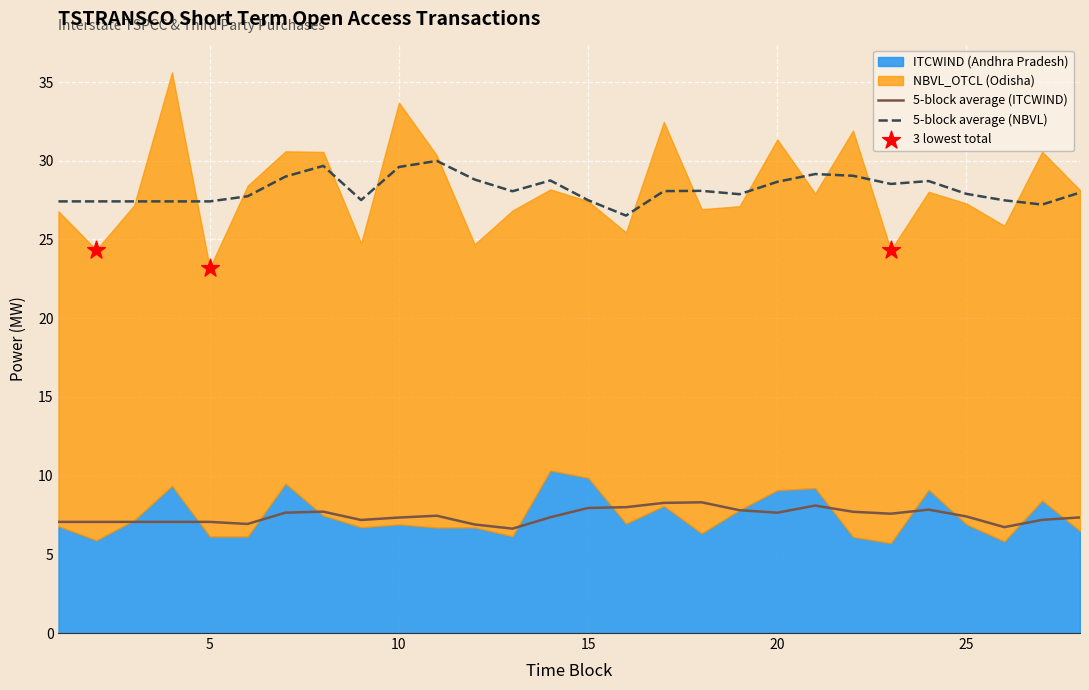

At how many categories does at least one series exceed 16?

28